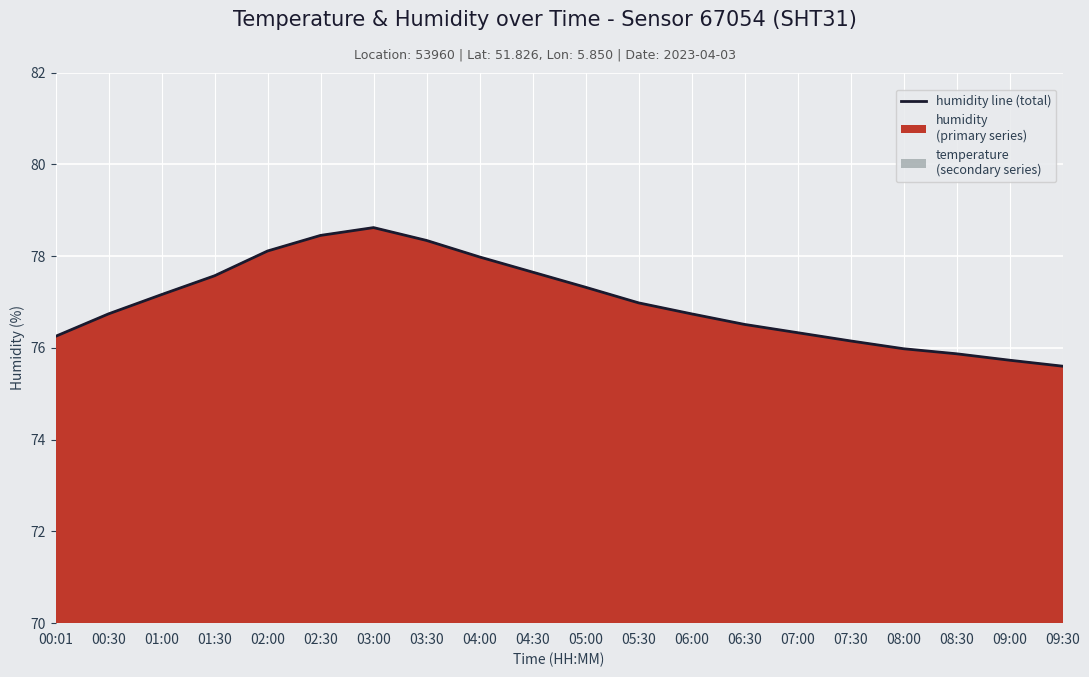

Rank the categories by value from highest to lowest.

03:00, 02:30, 03:30, 02:00, 04:00, 04:30, 01:30, 05:00, 01:00, 05:30, 00:30, 06:00, 06:30, 07:00, 00:01, 07:30, 08:00, 08:30, 09:00, 09:30